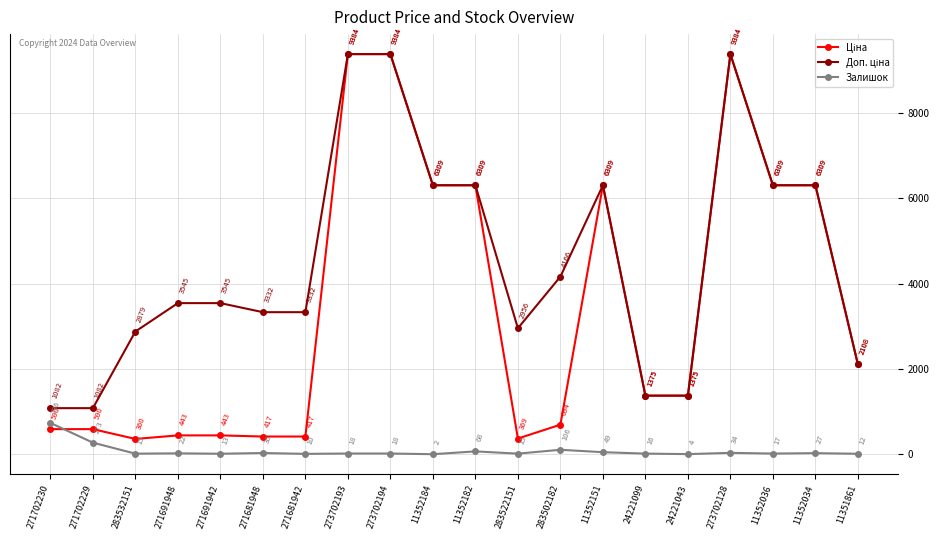

Is it true that Залишок equals 34.0 at 273702128?

True